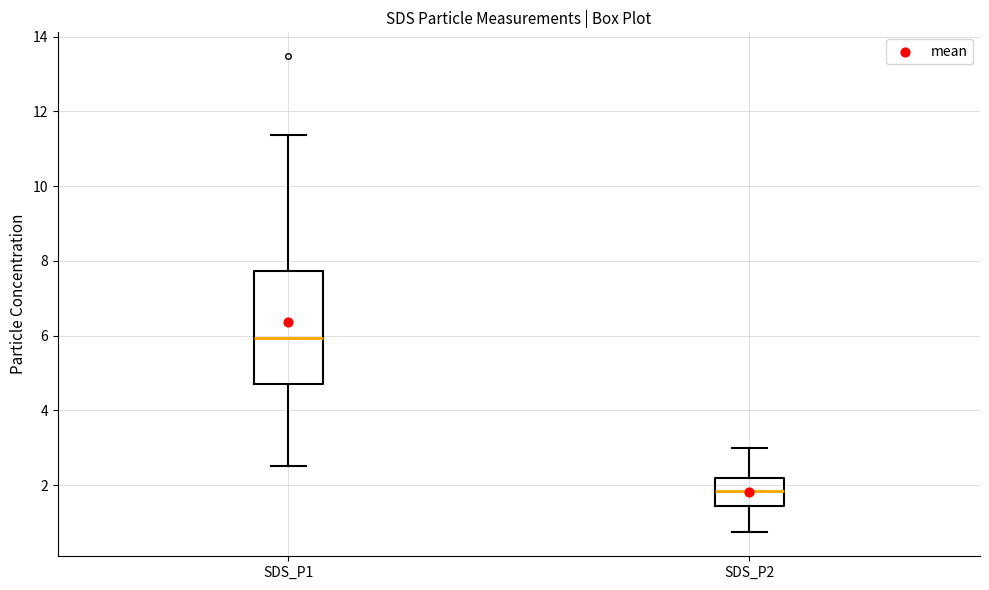

Where is the lower edge of the box for SDS_P2 on the y-axis? The values are not printed on the chart, so give them approximately, as read against the axis.

1.4